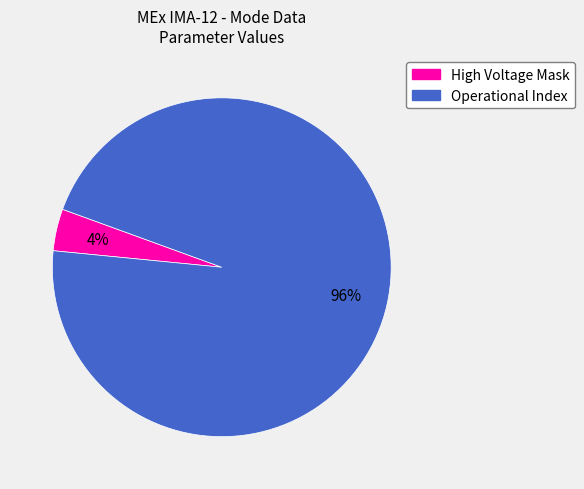

Is there any slice that represents more than half of the pie?

Yes